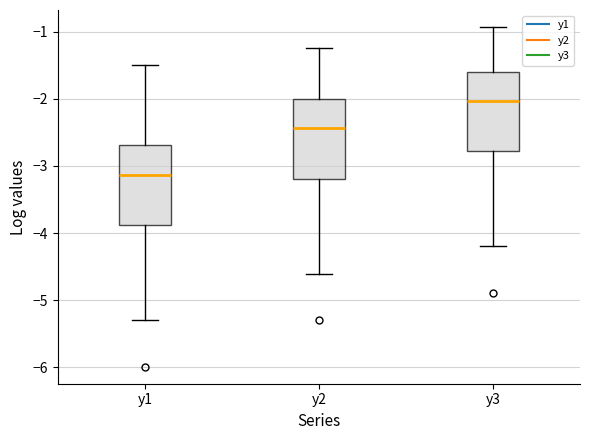

Reading left to right, read every box against the y-axis: the position of its median line, the range the box covers, and the ends of its whiskers. The values are not printed on the chart, so give them approximately, as read against the axis.

y1: median -3.1, box -3.9 to -2.7, whiskers -5.3 to -1.5
y2: median -2.4, box -3.2 to -2.0, whiskers -4.6 to -1.2
y3: median -2.0, box -2.8 to -1.6, whiskers -4.2 to -0.9